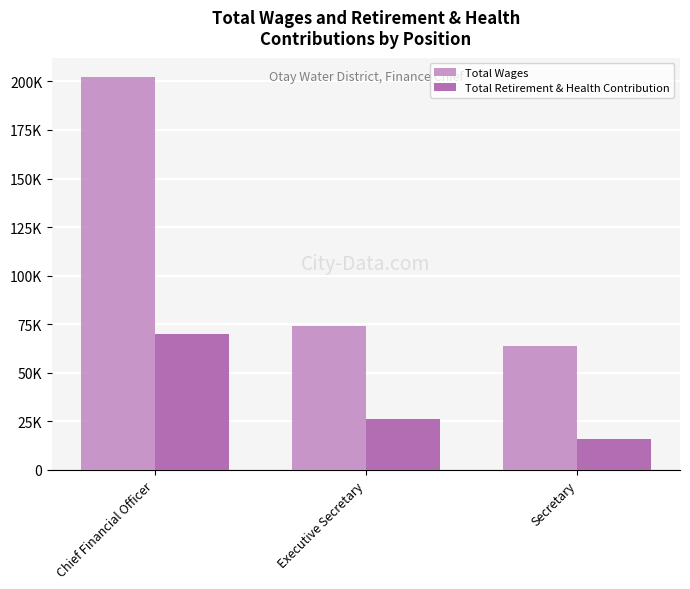

Are the bars grouped side by side (vs. stacked)?

Yes